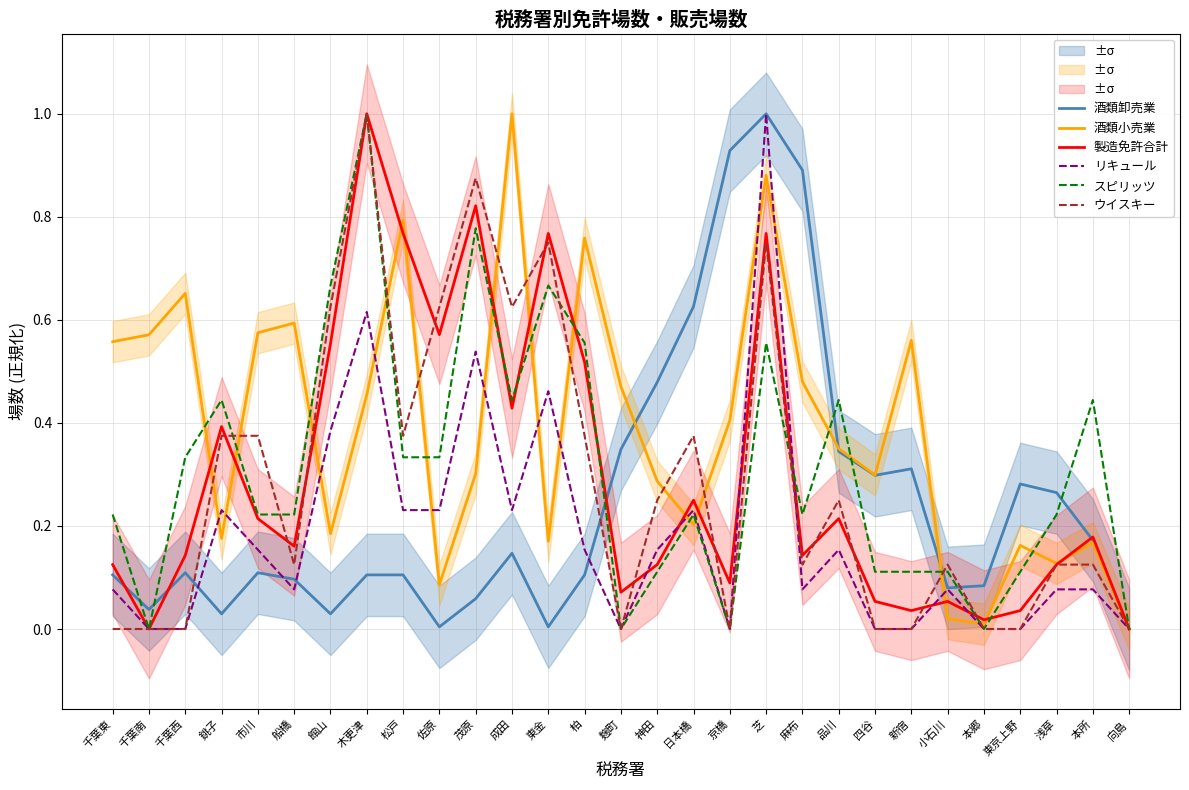

True or false: スピリッツ has more than 2 points higher than both neighbors.

True